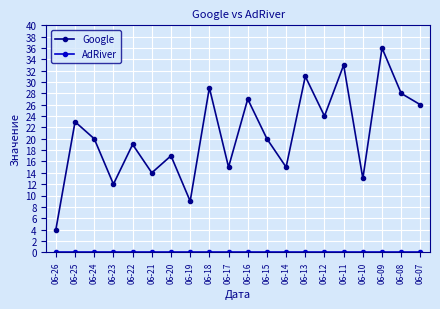

Is it true that Google equals 26 at 06-07?

True